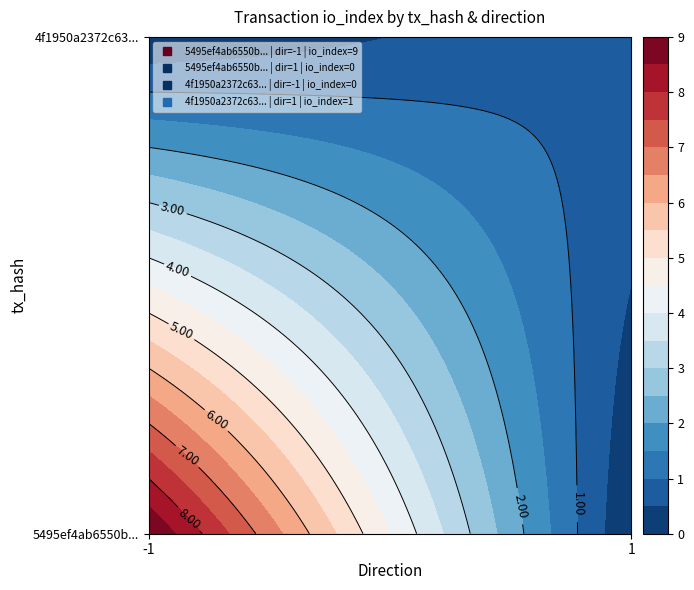

How many data points in 5495ef4ab6550b051465136f4d5fd06975e6a1e are less than 9?

1